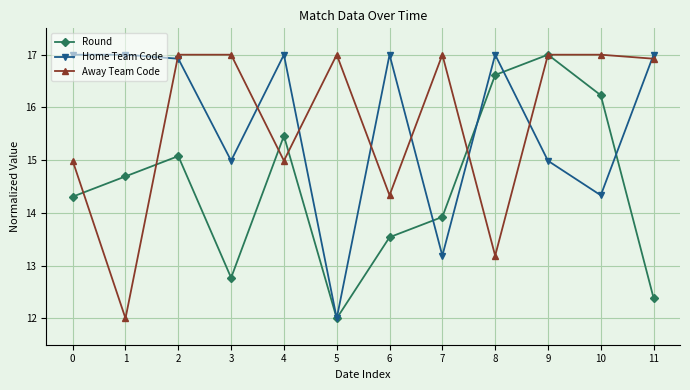

What is the sum of all Away Team Code values?

188.4